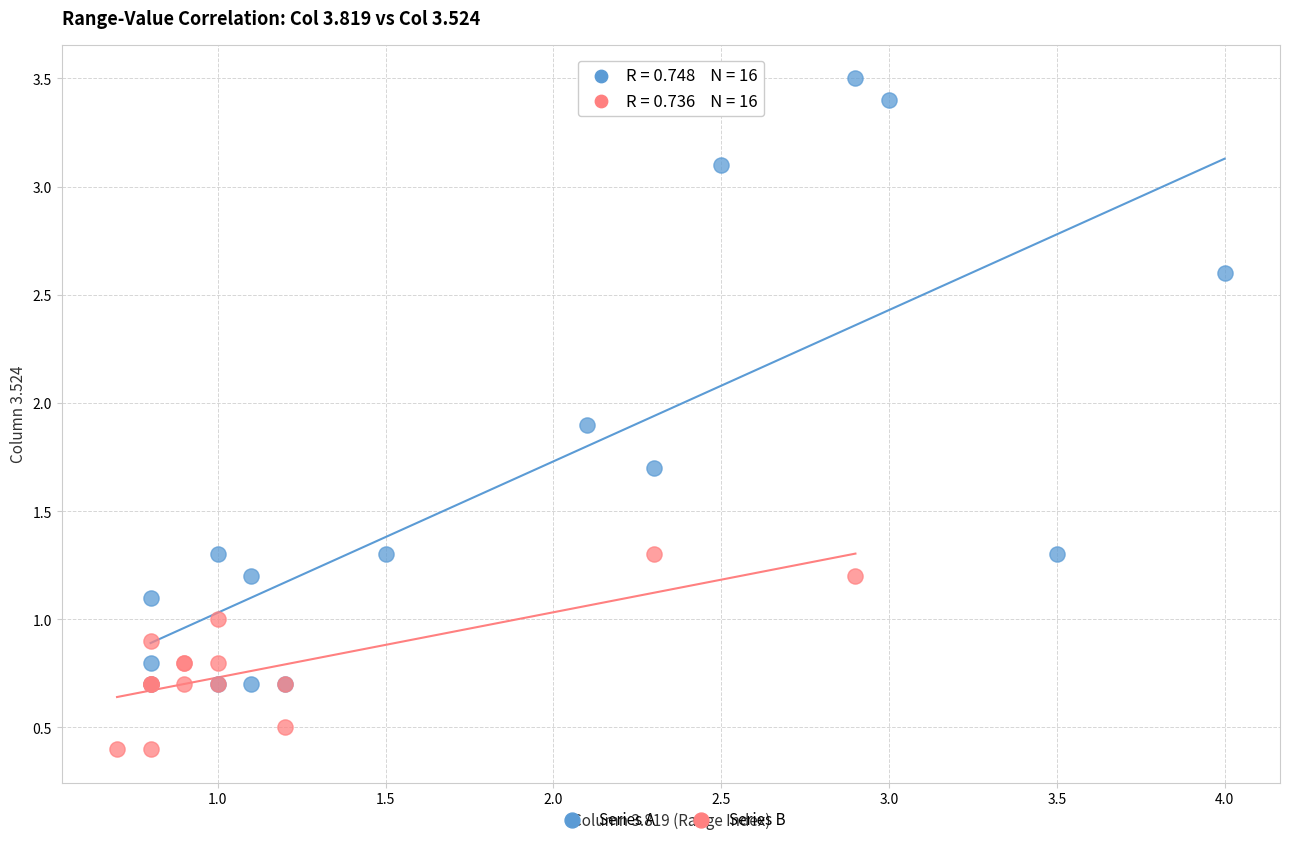

Which series reaches the minimum Y coordinate?

Series B